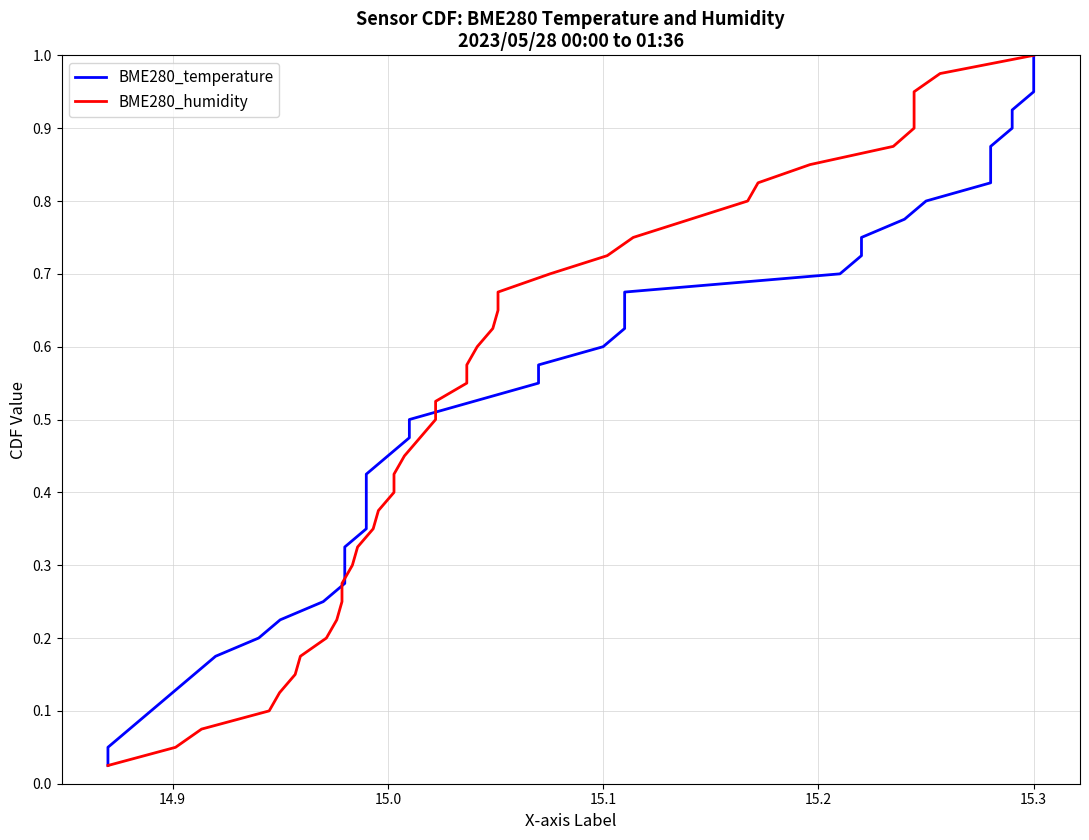

Is this an area chart (filled region under the line)?

No